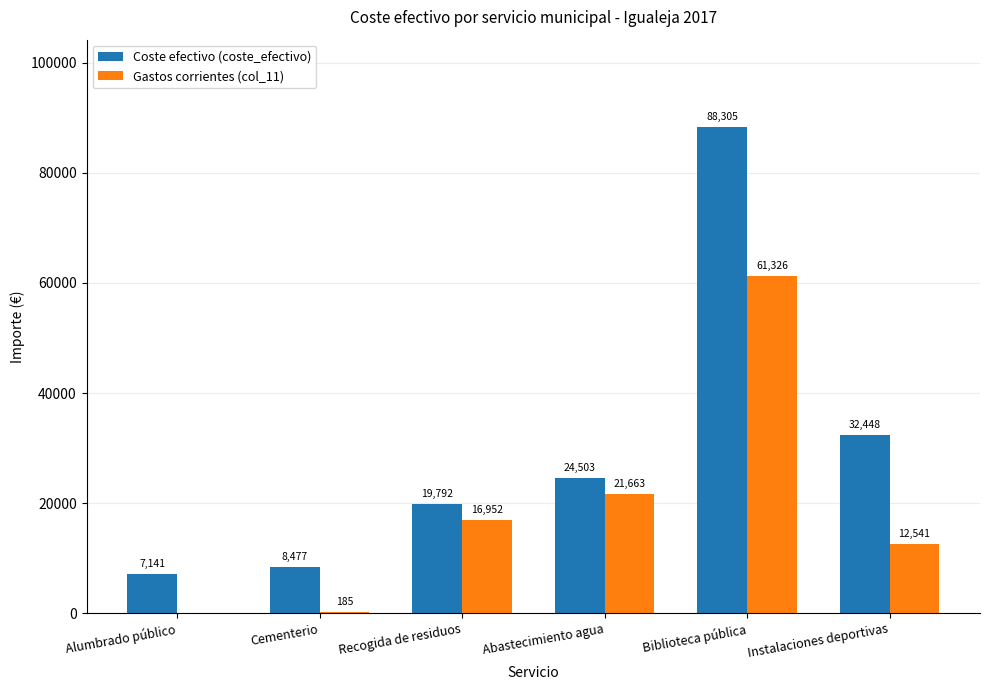

Which label corresponds to the largest value in the chart?

Biblioteca pública